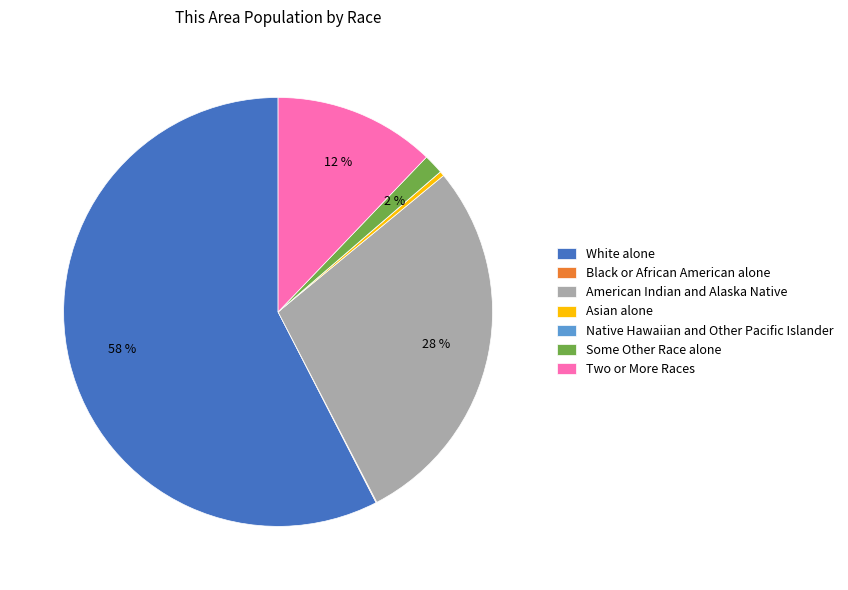

Does White alone represent more than half of the total?

Yes